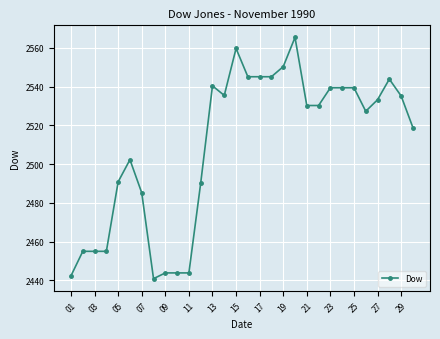

What is the minimum value shown in the chart?

2440.8